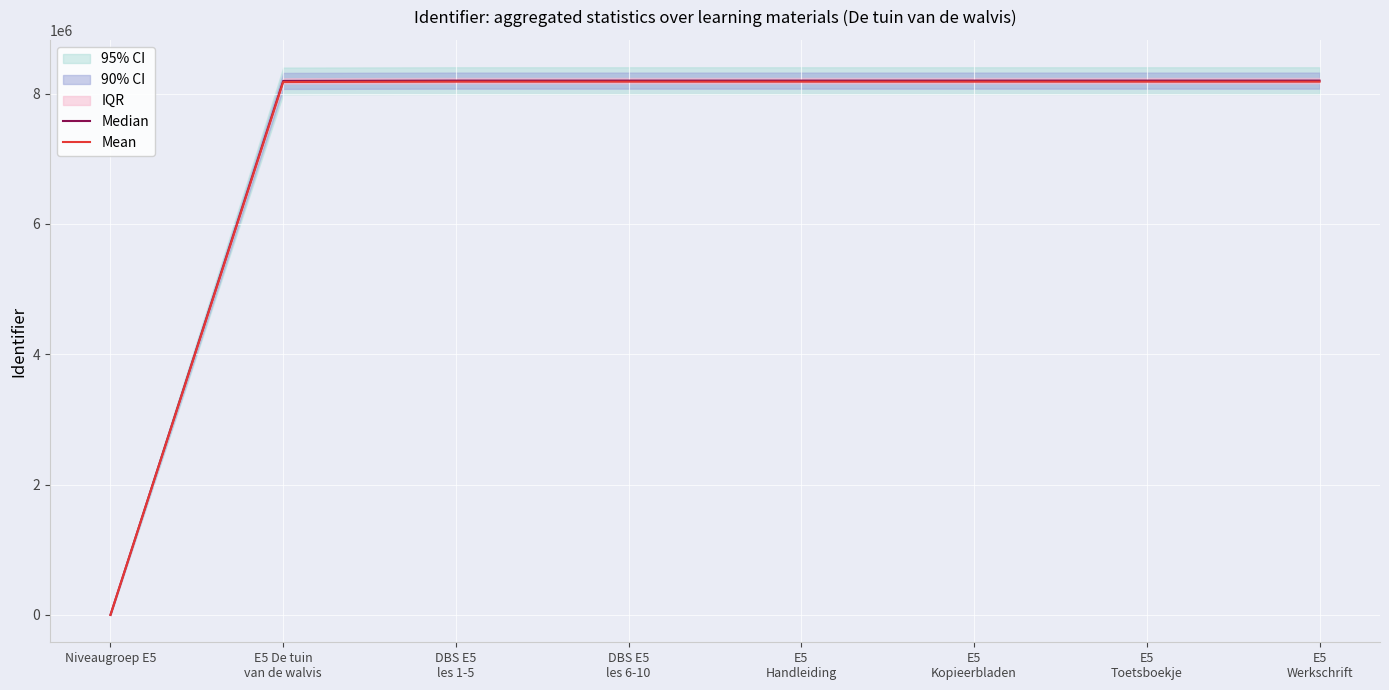

In Median, how many points are higher than both neighbors (excluding endpoints)?

1